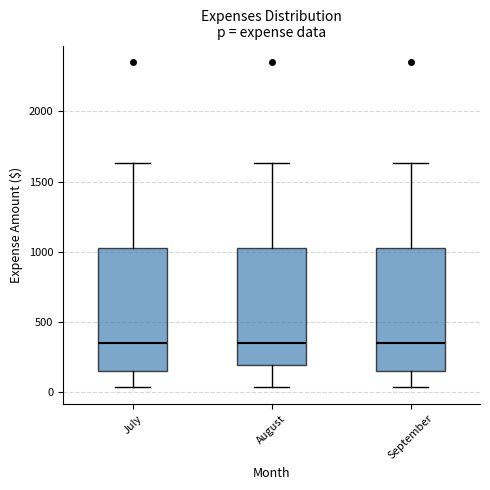

Reading left to right, transcribe this box plot: for each box, give where its median line is, the range the box spans, and where its two whiskers end, as read against the y-axis. The values are not printed on the chart, so give them approximately, as read against the axis.

July: median 350, box 150 to 1000, whiskers 50 to 1650
August: median 350, box 200 to 1000, whiskers 50 to 1650
September: median 350, box 150 to 1000, whiskers 50 to 1650